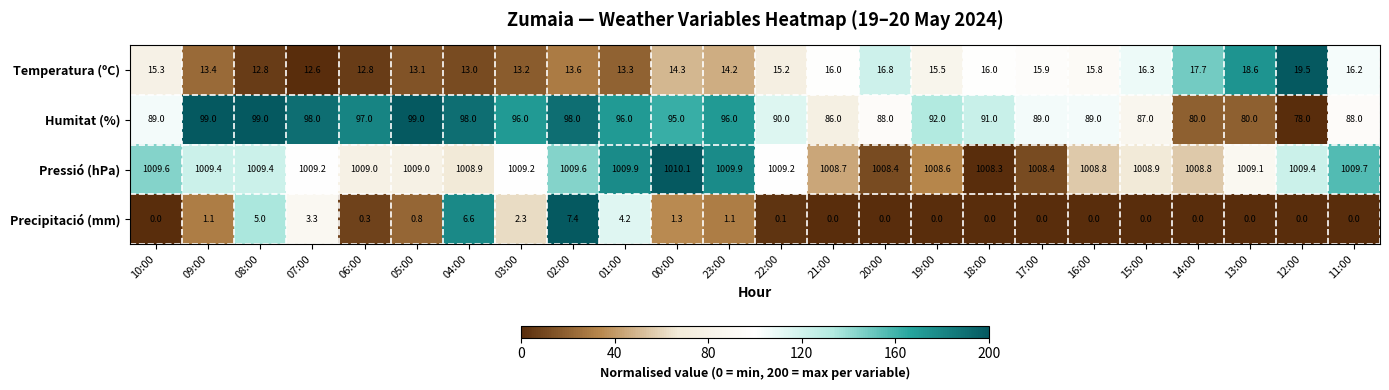

True or false: Pressió (hPa) has a value of 1009.4 at 08:00.

True